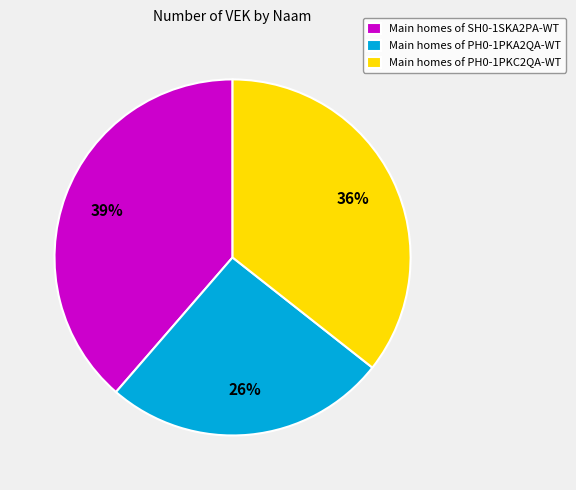

Does any single category account for the majority?

No